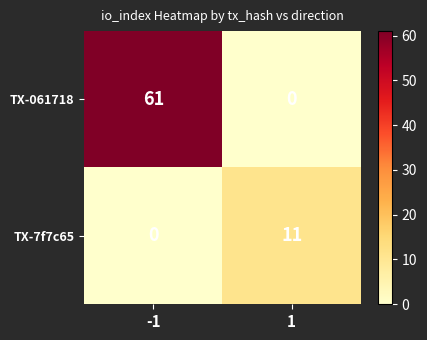

List the series in order of their peak value, lowest first.

TX-7f7c65, TX-061718